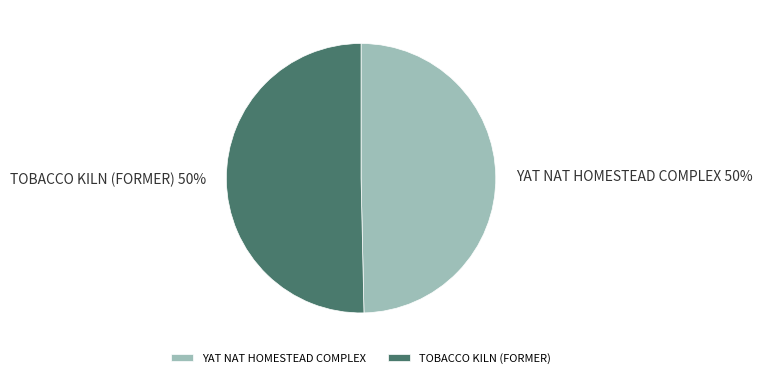

To the nearest percent, what is the combined percentage of TOBACCO KILN (FORMER) and YAT NAT HOMESTEAD COMPLEX?

100%